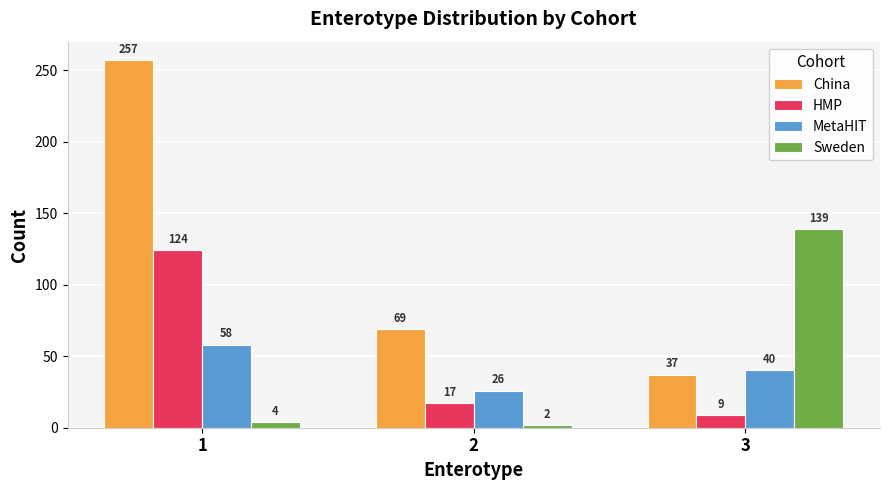

What is the sum of all HMP values?

150